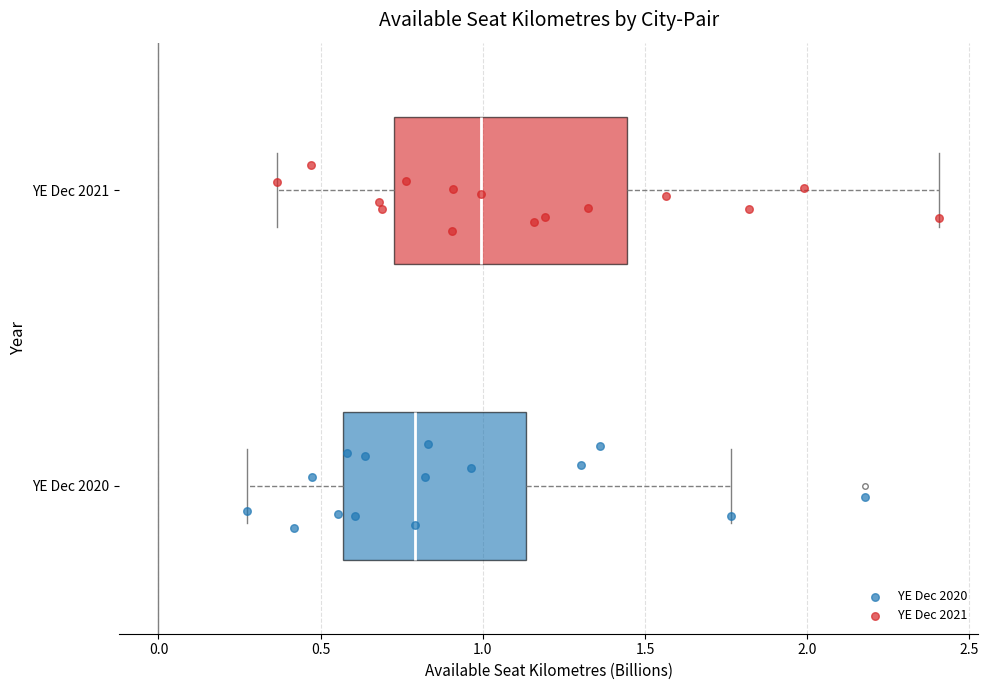

Which box's median line is the furthest to the right?

YE Dec 2021